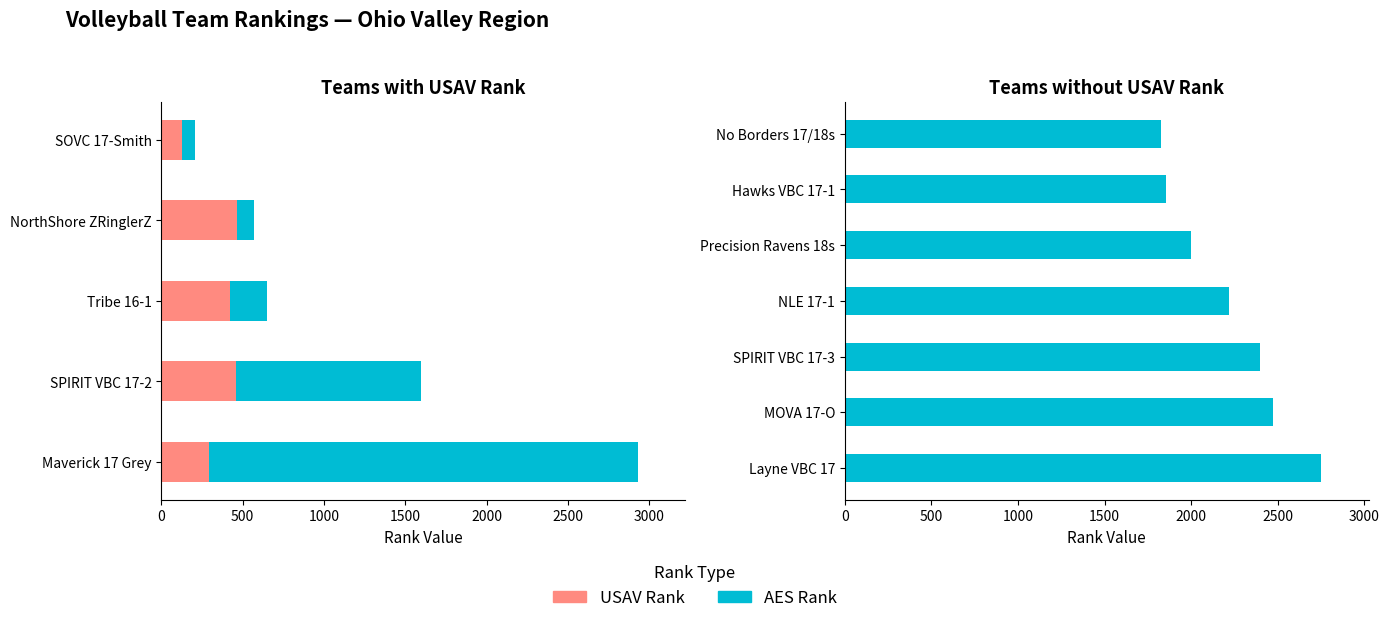

What is the sum of all USAV Rank values?

1772